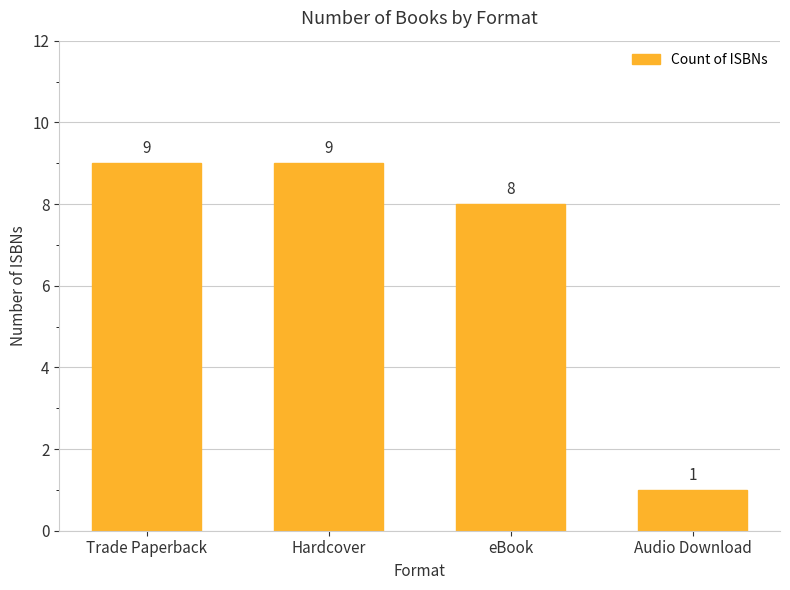

What is the value of the 1st bar from the left?

9